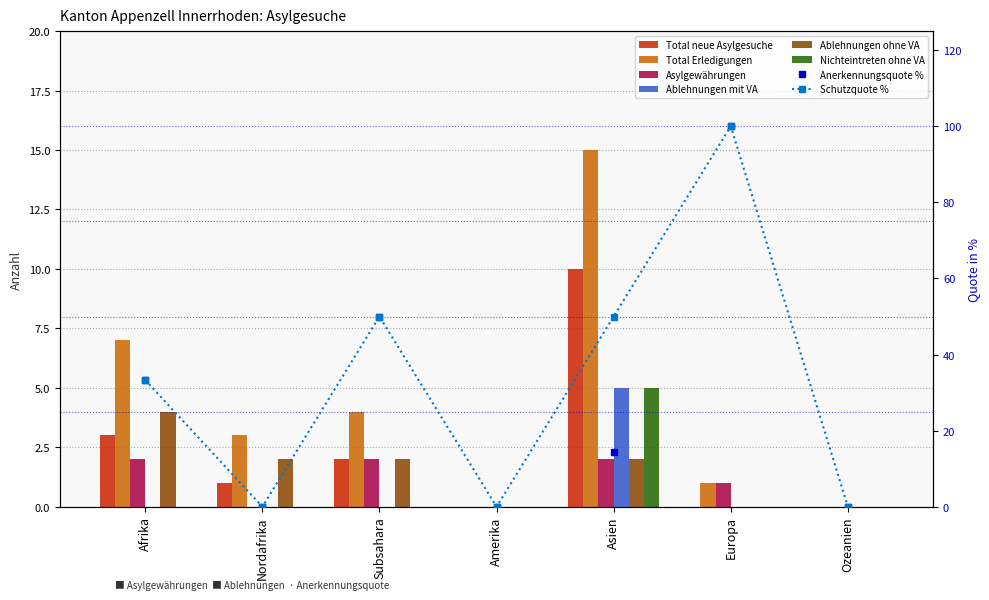

At which category does the chart reach its peak across all series?

Asien